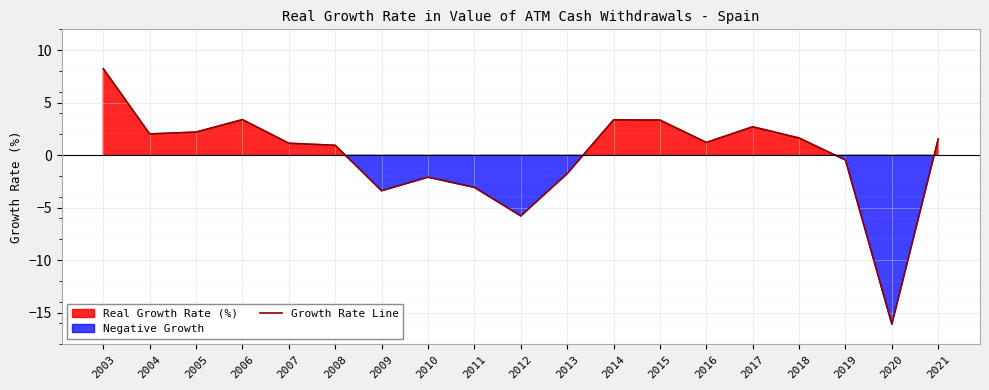

How many lines are shown in the chart?

1